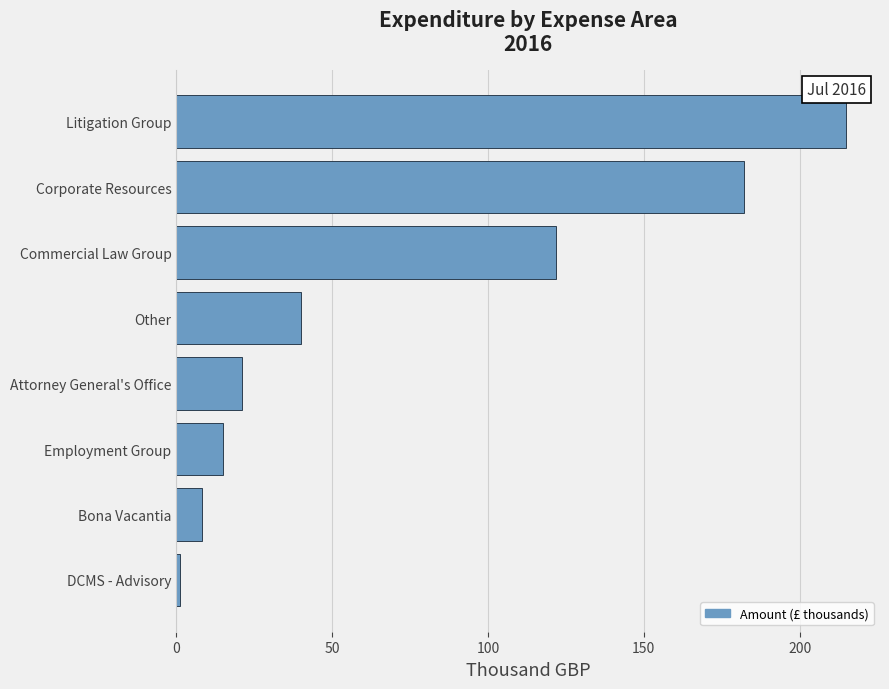

What is the sum of all values?

604.4